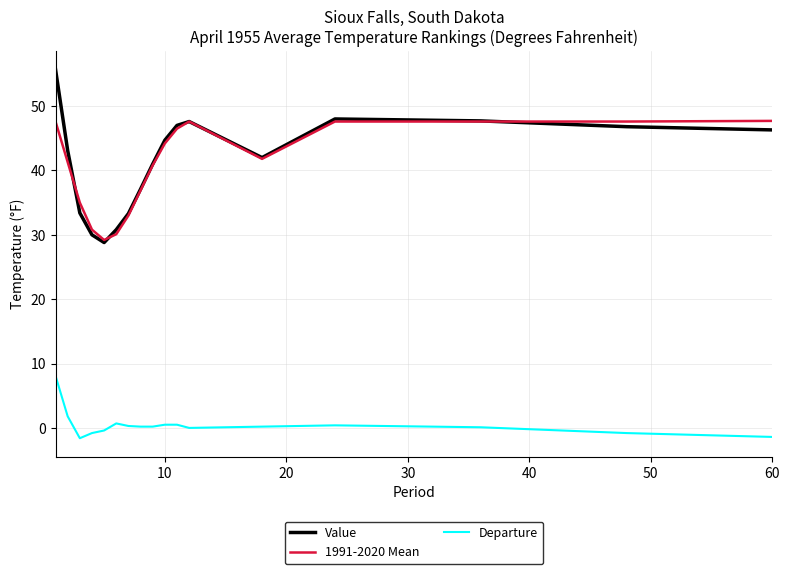

Which series has the widest spread of values?

Value